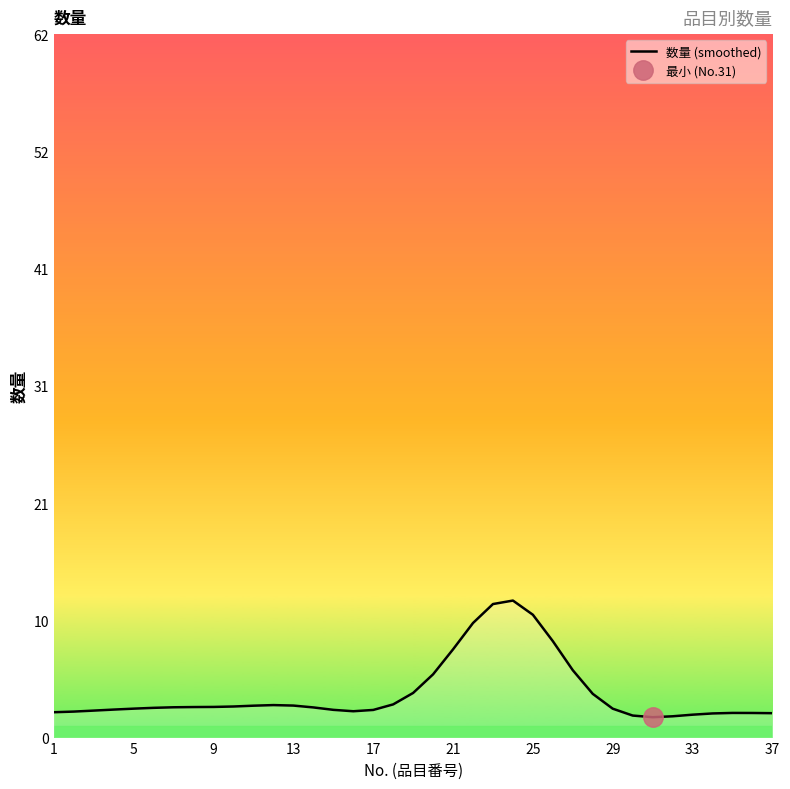

The value at 29 is 1.0. True or false?

False